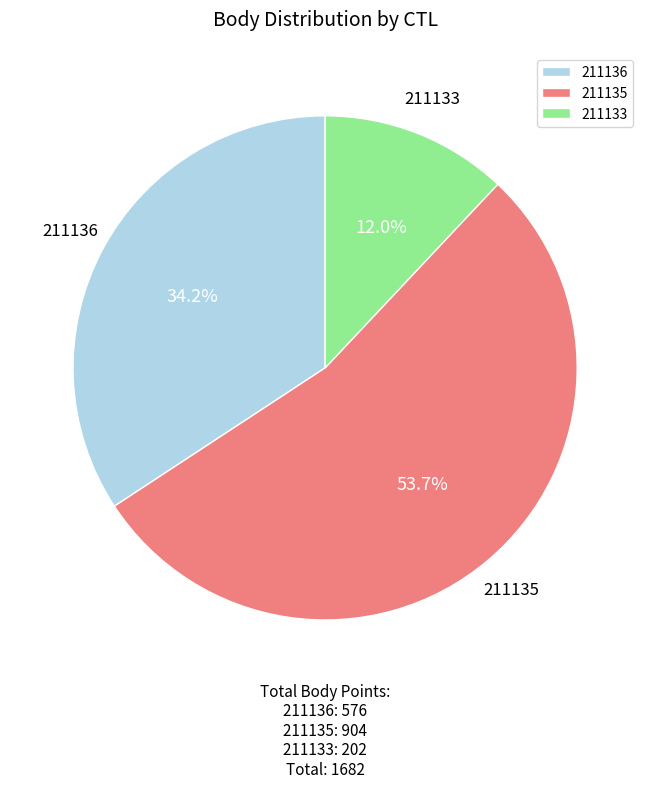

Between 211136 and 211133, which is larger?

211136